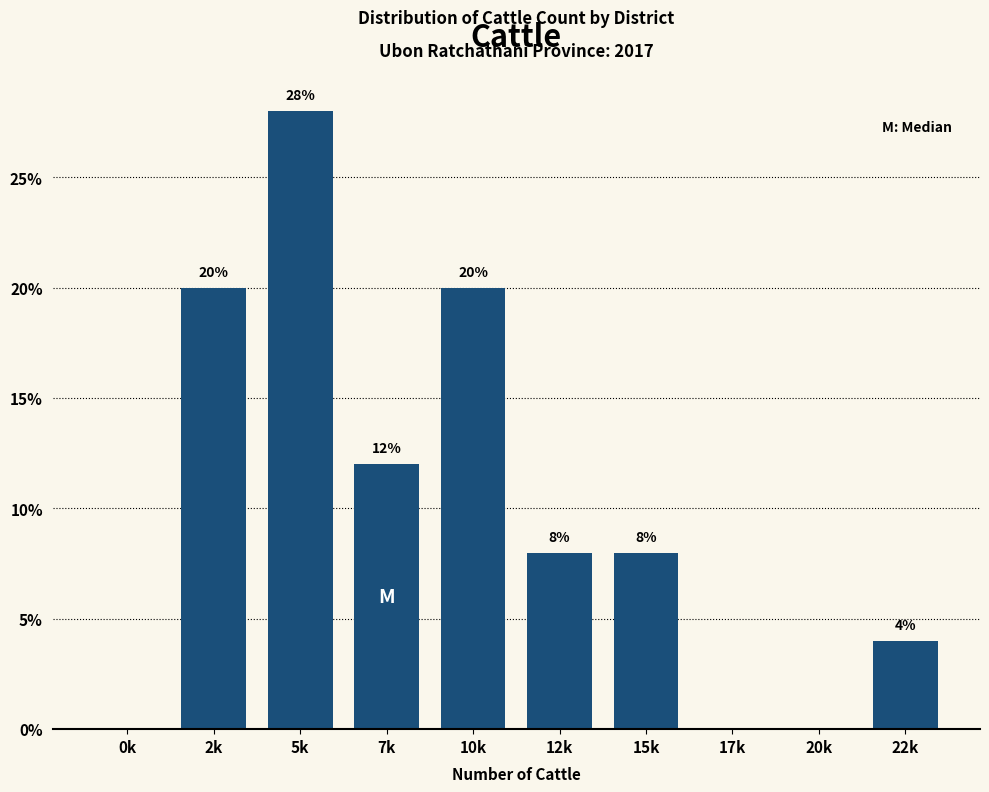

Reading left to right, what are all the values shown in this chart?

0k=0.0	2k=20.0	5k=28.0	7k=12.0	10k=20.0	12k=8.0	15k=8.0	17k=0.0	20k=0.0	22k=4.0